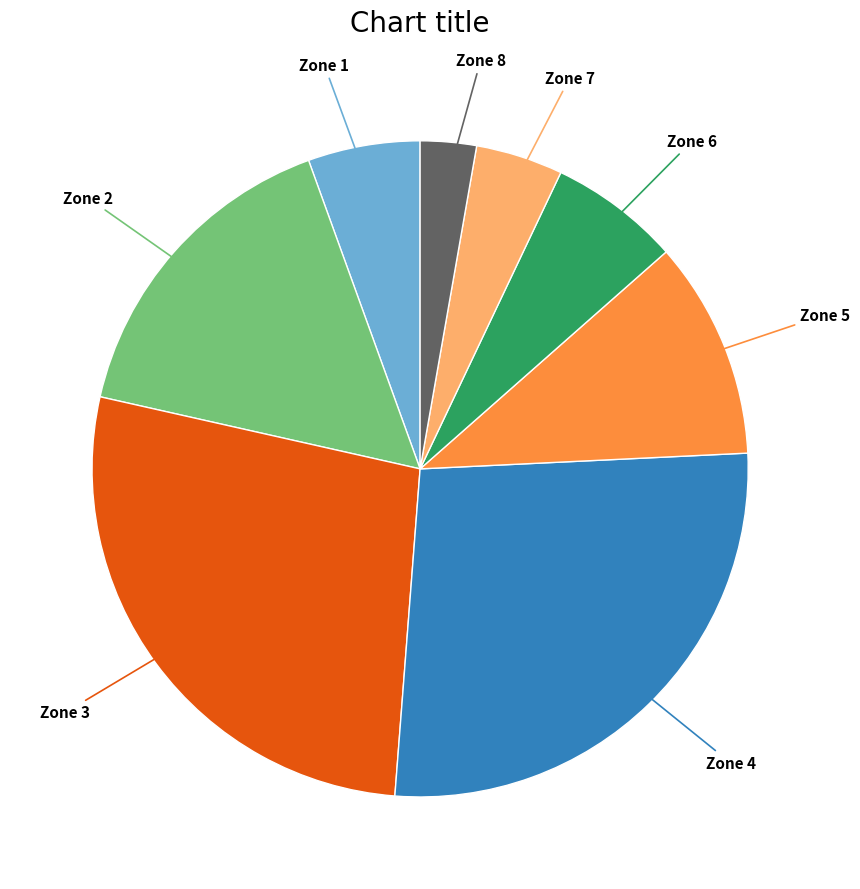

Does any single category account for the majority?

No